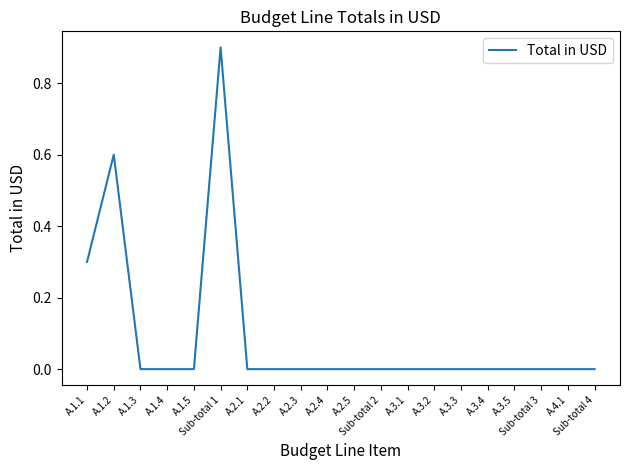

What is the maximum value shown in the chart?

0.9